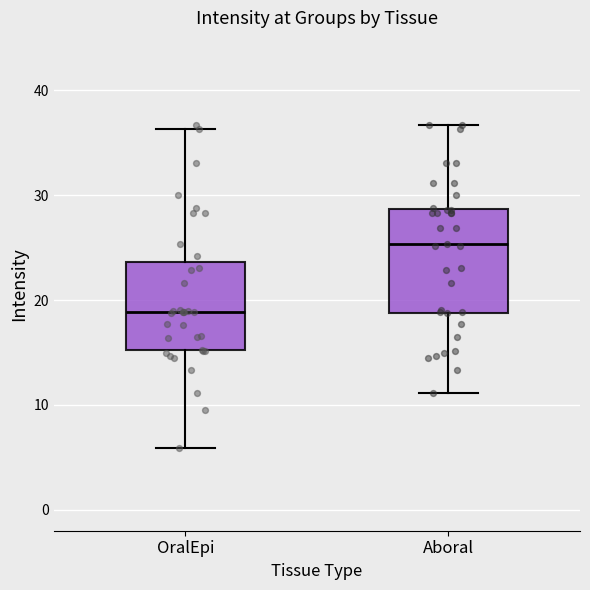

Which box is the tallest, from its lower edge to its upper edge?

Aboral